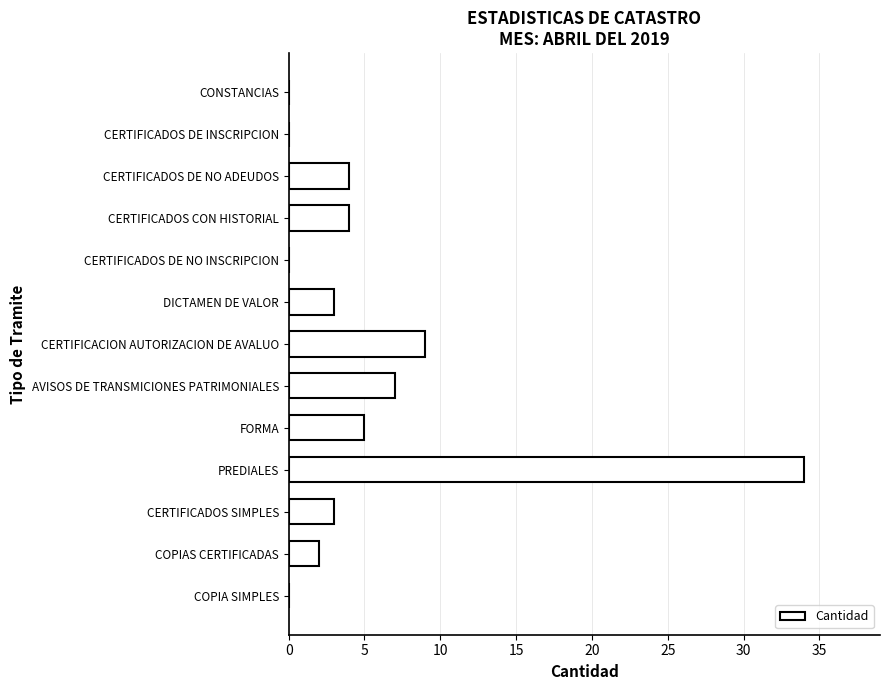

Reading top to bottom, extract all data points from this chart.

CONSTANCIAS=0	CERTIFICADOS DE INSCRIPCION=0	CERTIFICADOS DE NO ADEUDOS=4	CERTIFICADOS CON HISTORIAL=4	CERTIFICADOS DE NO INSCRIPCION=0	DICTAMEN DE VALOR=3	CERTIFICACION AUTORIZACION DE AVALUO=9	AVISOS DE TRANSMICIONES PATRIMONIALES=7	FORMA=5	PREDIALES=34	CERTIFICADOS SIMPLES=3	COPIAS CERTIFICADAS=2	COPIA SIMPLES=0